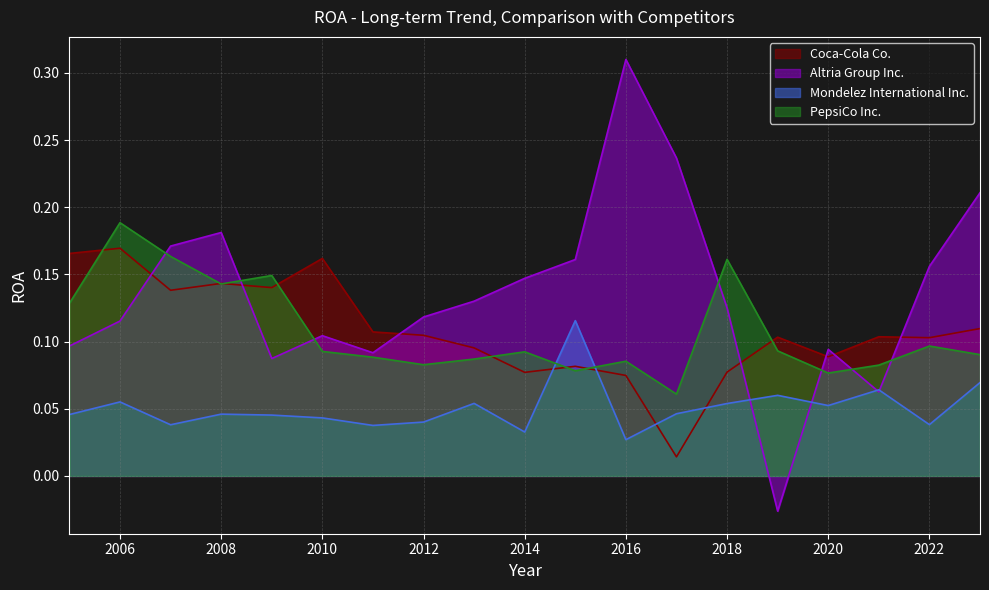

What is the lowest value of the PepsiCo Inc. series?

0.1